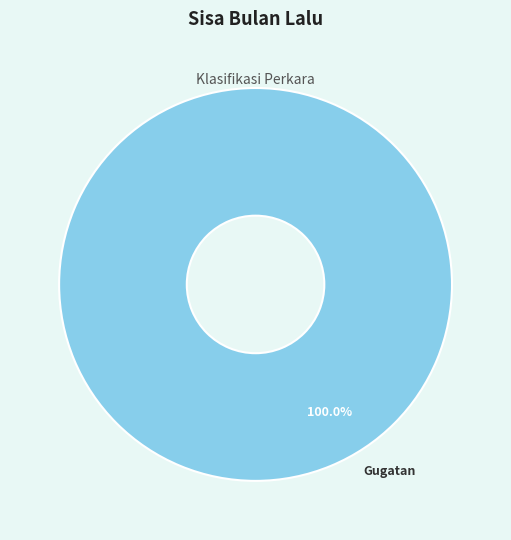

Rank the categories by value from highest to lowest.

Gugatan